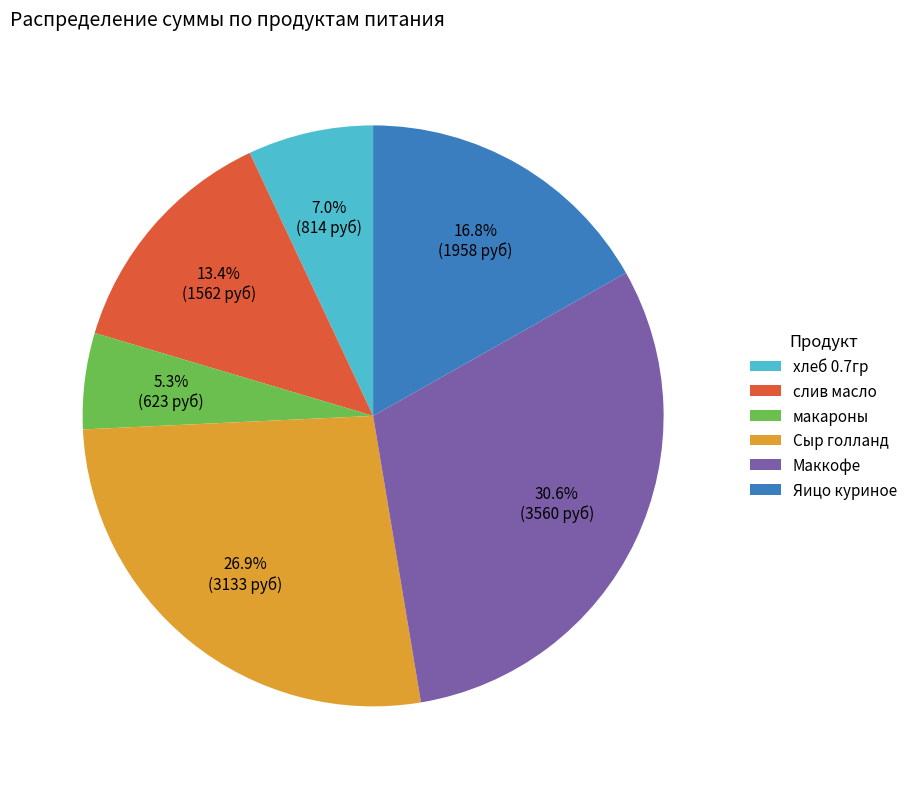

To the nearest percent, what portion does хлеб 0.7гр represent?

7%